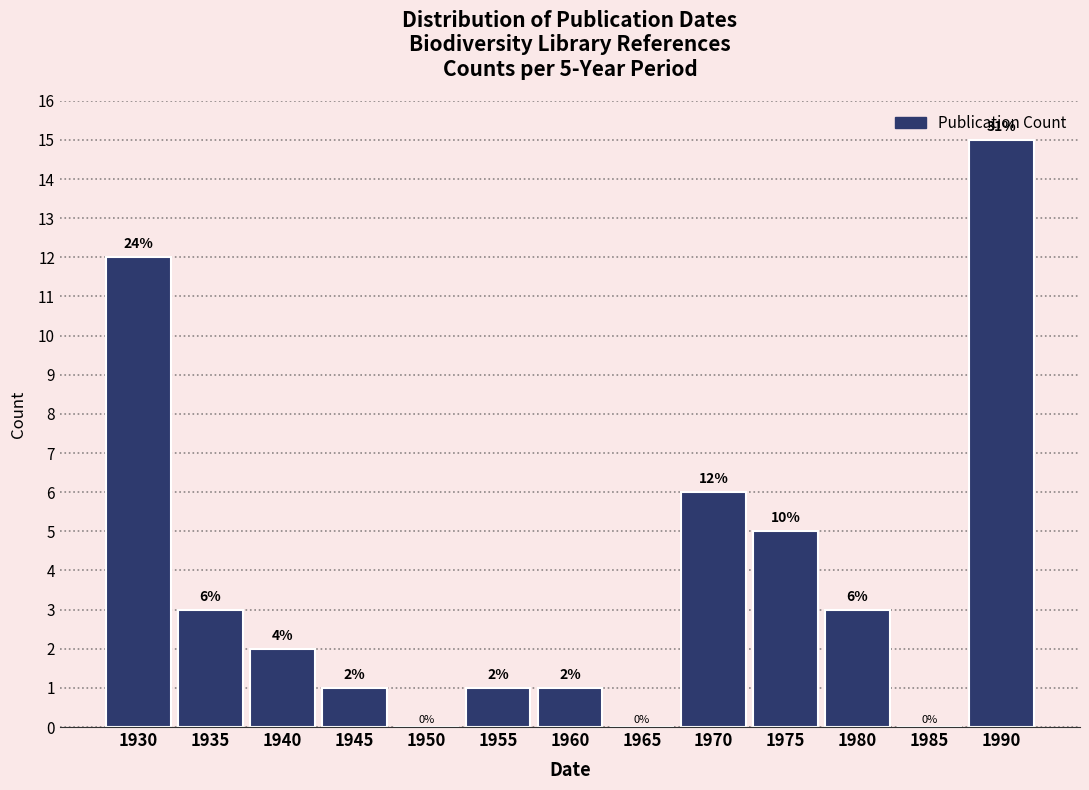

Reading right to left, list all the values displayed in this chart.

1990=15	1985=0	1980=3	1975=5	1970=6	1965=0	1960=1	1955=1	1950=0	1945=1	1940=2	1935=3	1930=12